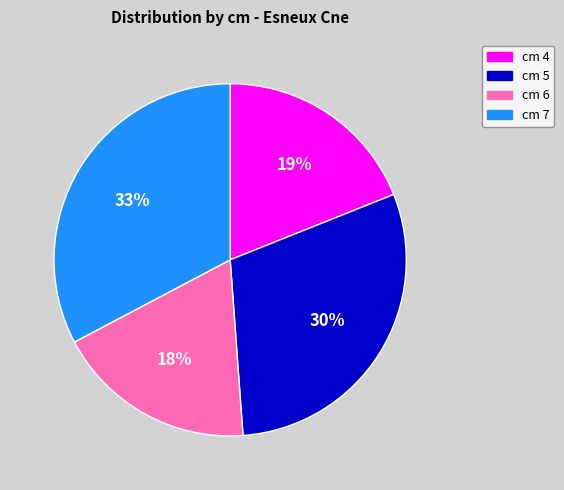

Between cm 6 and cm 4, which is larger?

cm 4